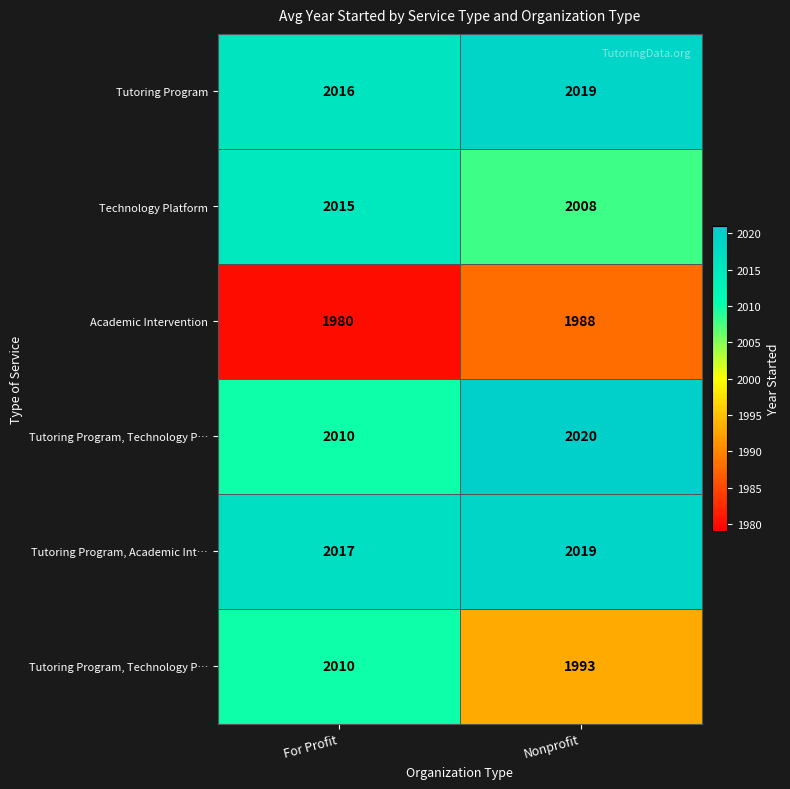

What is the total value across all series at For Profit?

12048